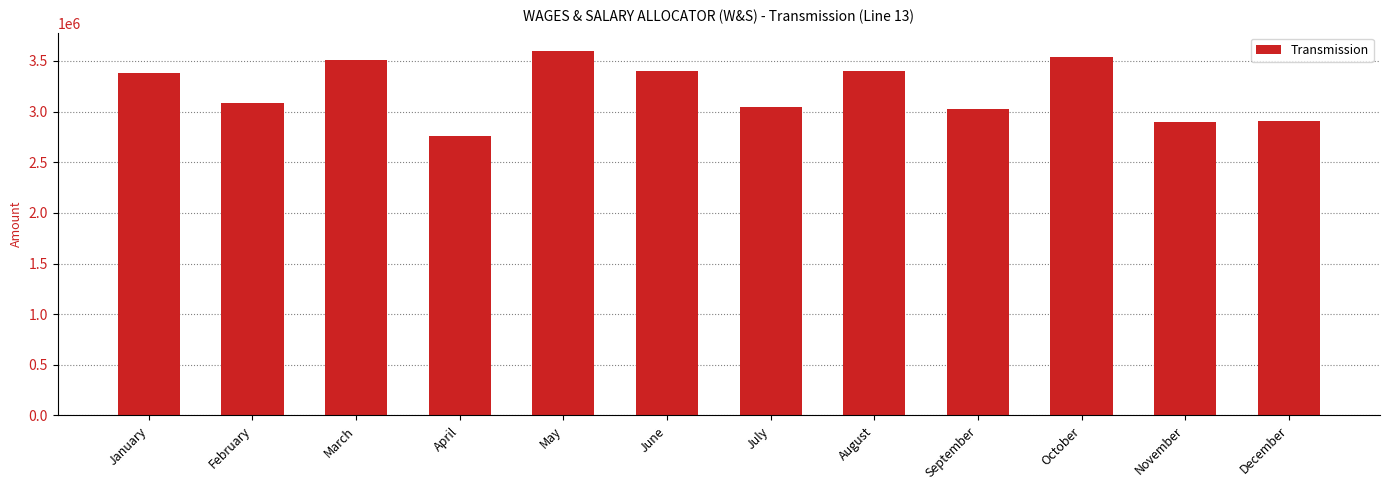

What value does the data have at August?

3401617.3